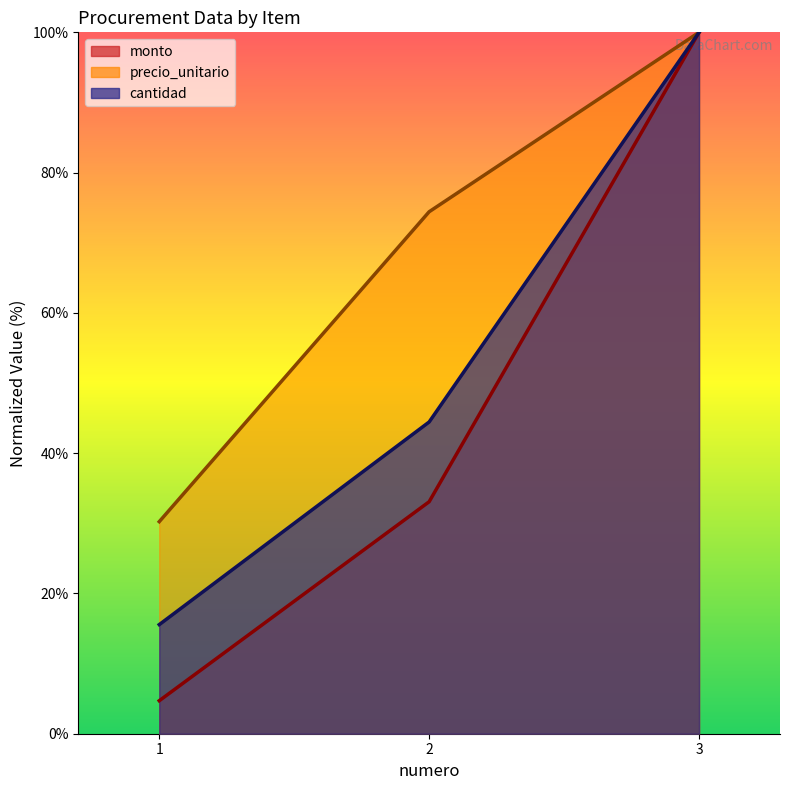

What is the sum of the cantidad values at 3 and 1?

115.6